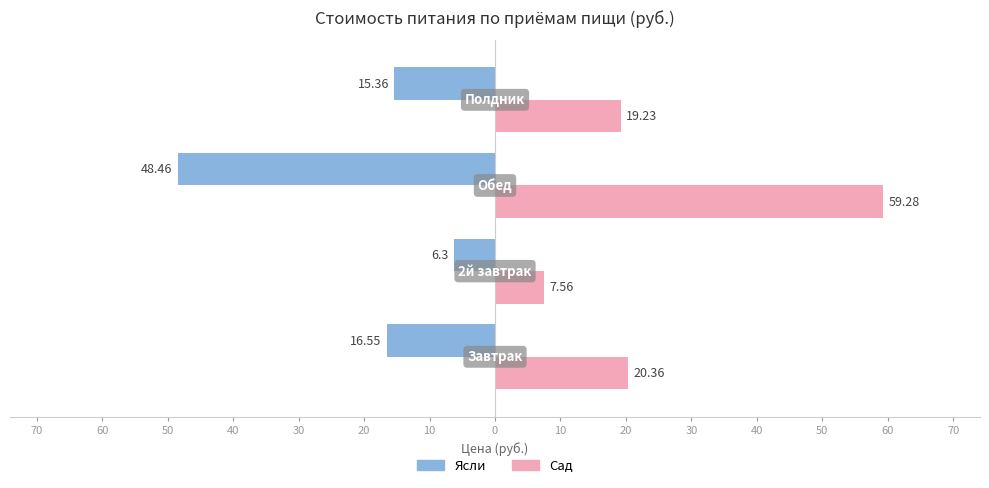

What are all the series names shown in the legend?

Ясли, Сад